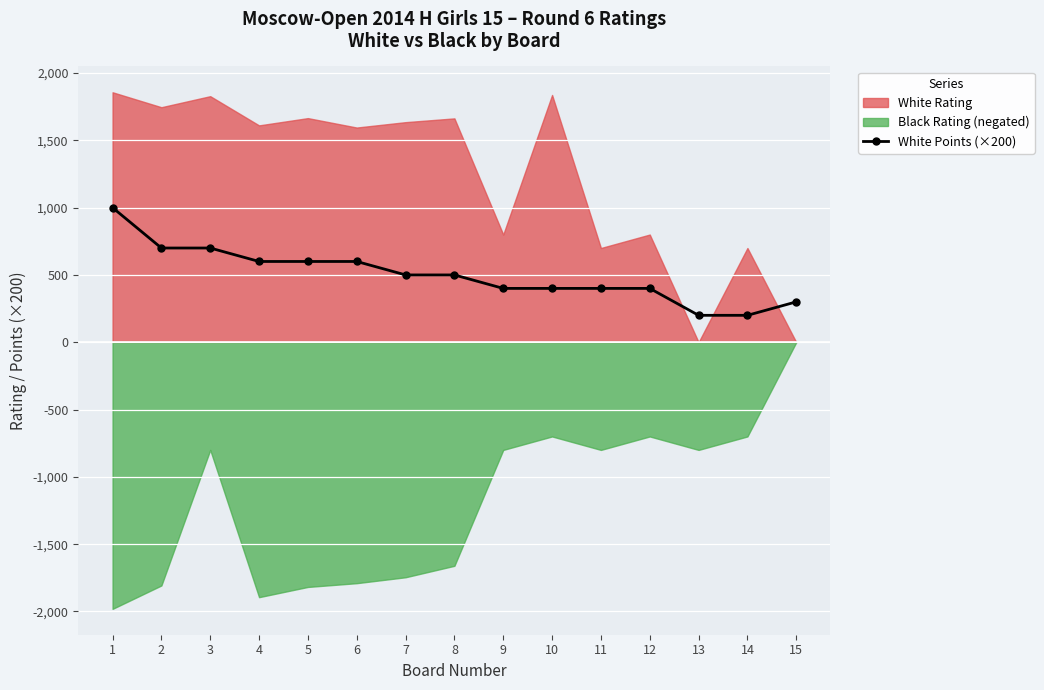

How many data points are less than 500?

7